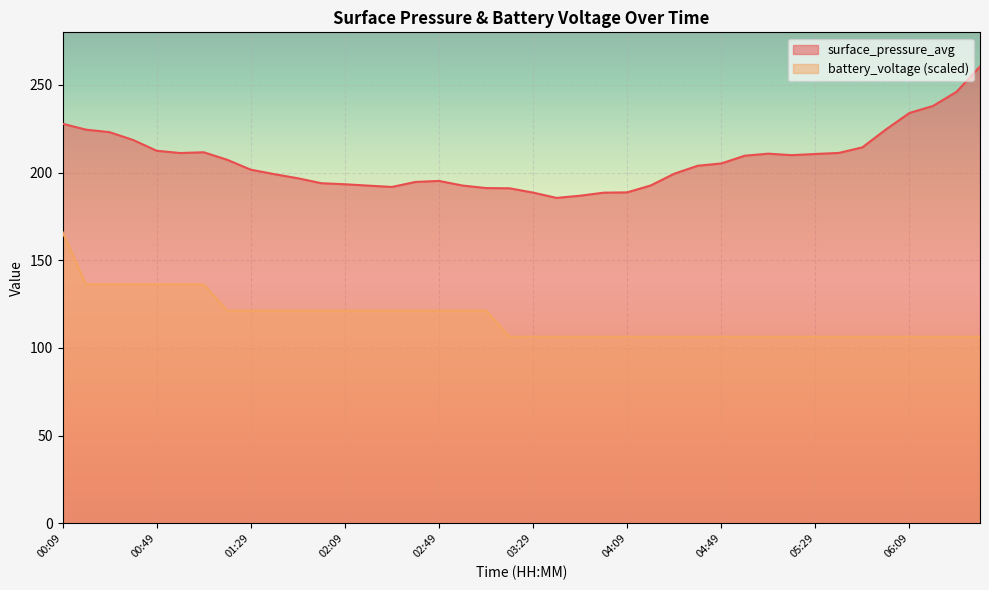

List the series in order of their overall mean, highest first.

surface_pressure_avg, battery_voltage (scaled)